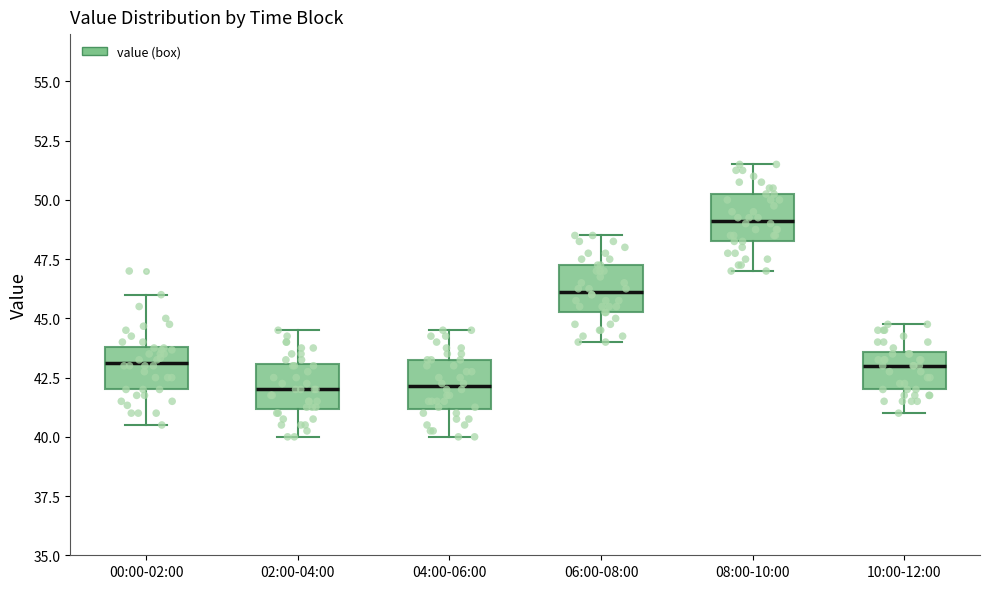

Which box has the highest median line?

08:00-10:00